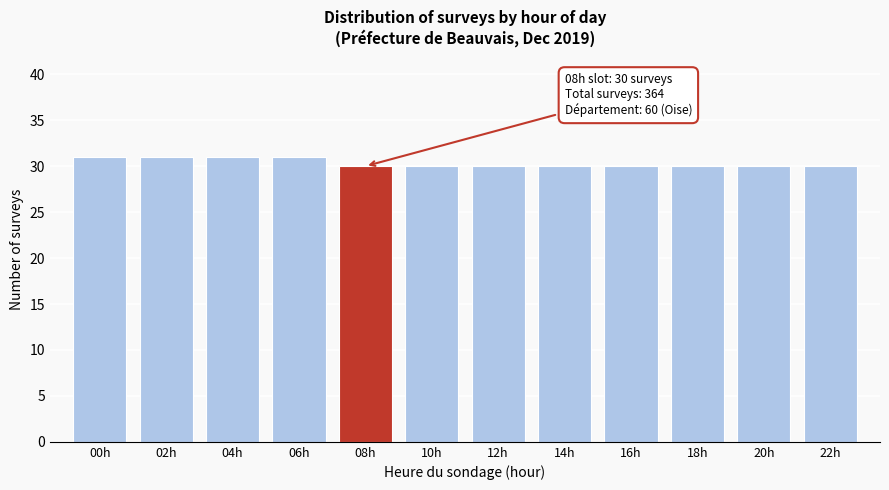

Reading left to right, transcribe all the data shown in this chart.

00h=31	02h=31	04h=31	06h=31	08h=30	10h=30	12h=30	14h=30	16h=30	18h=30	20h=30	22h=30